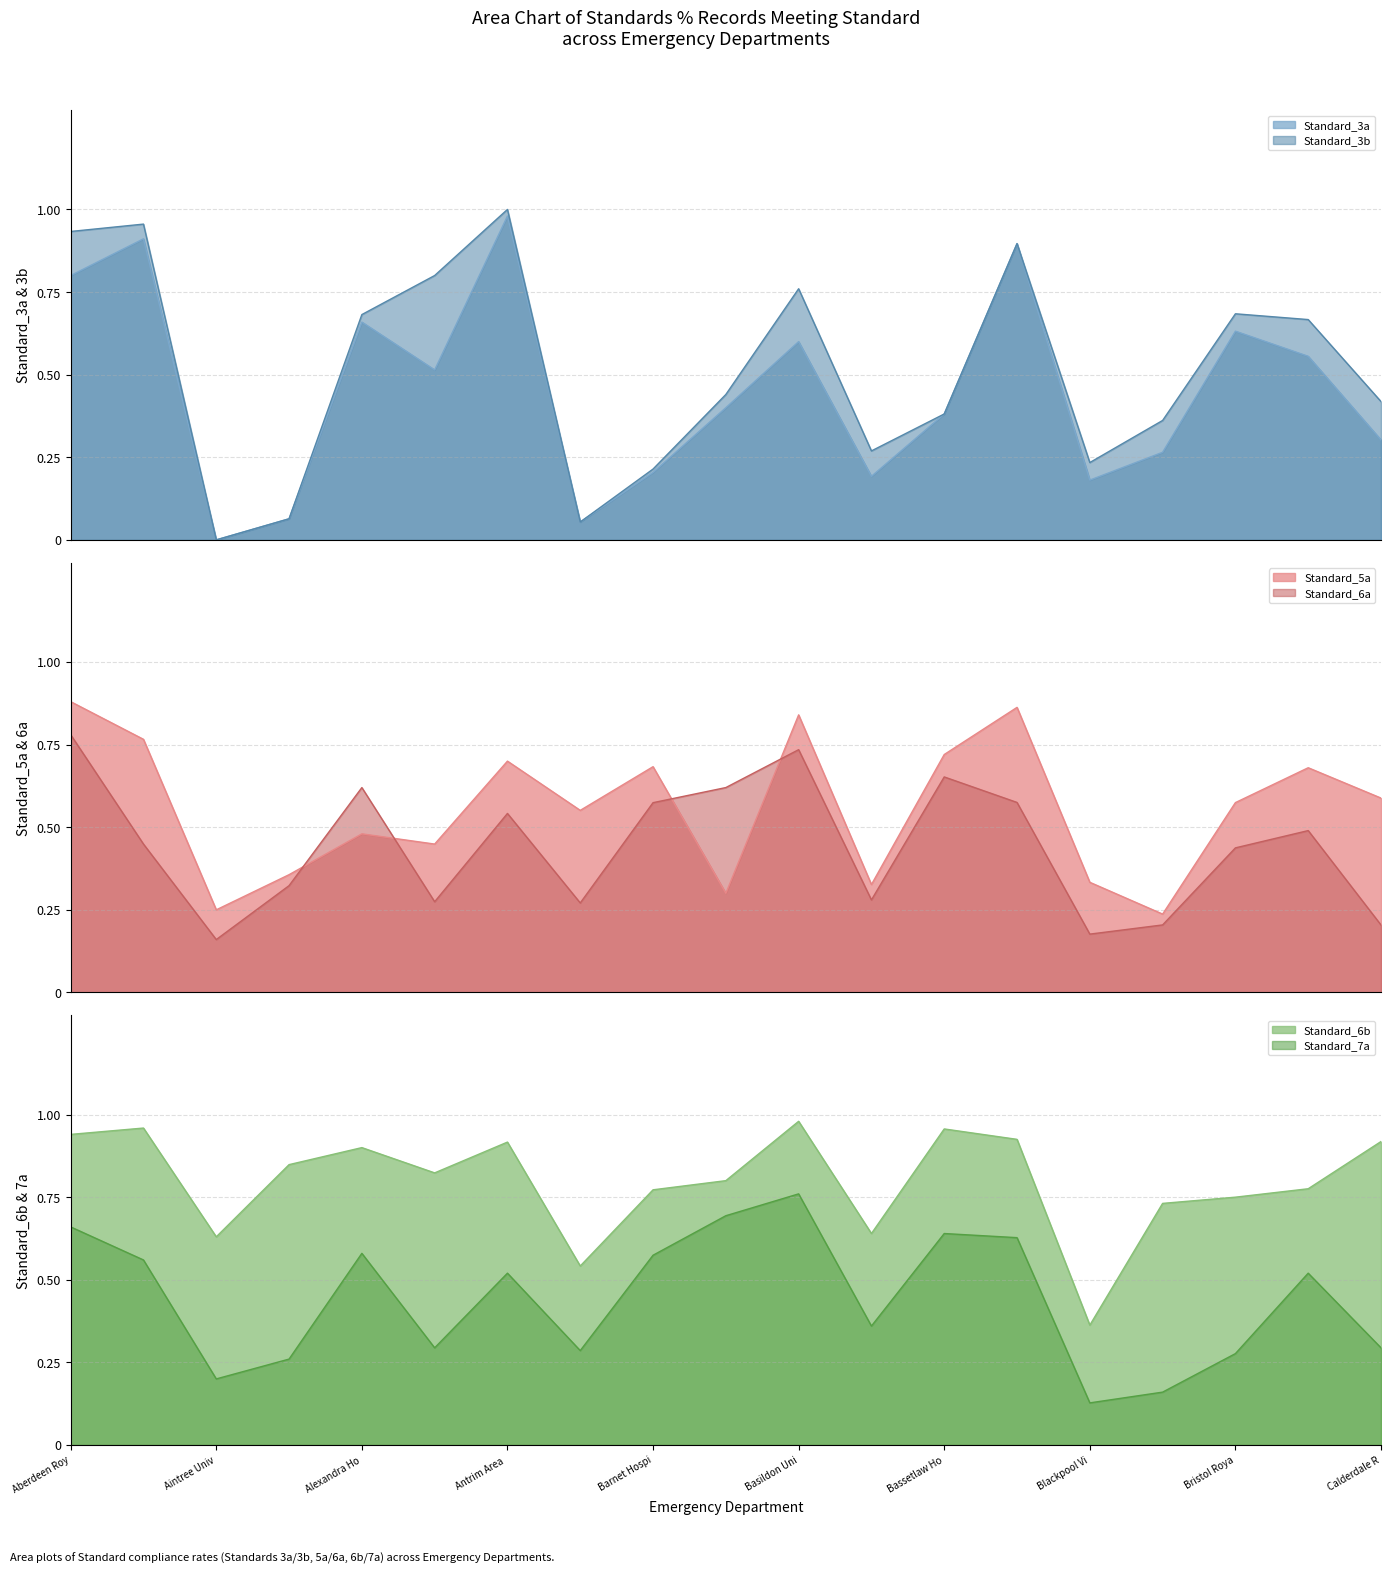

How many intersections are there between Standard_5a and Standard_6a?

4